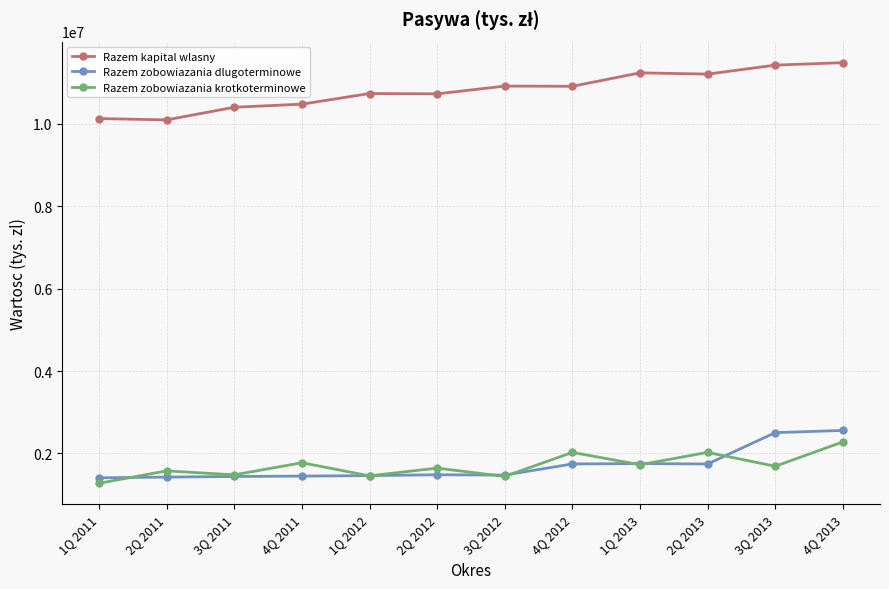

True or false: Razem zobowiazania krotkoterminowe has a value of 3136577 at 4Q 2013.

False